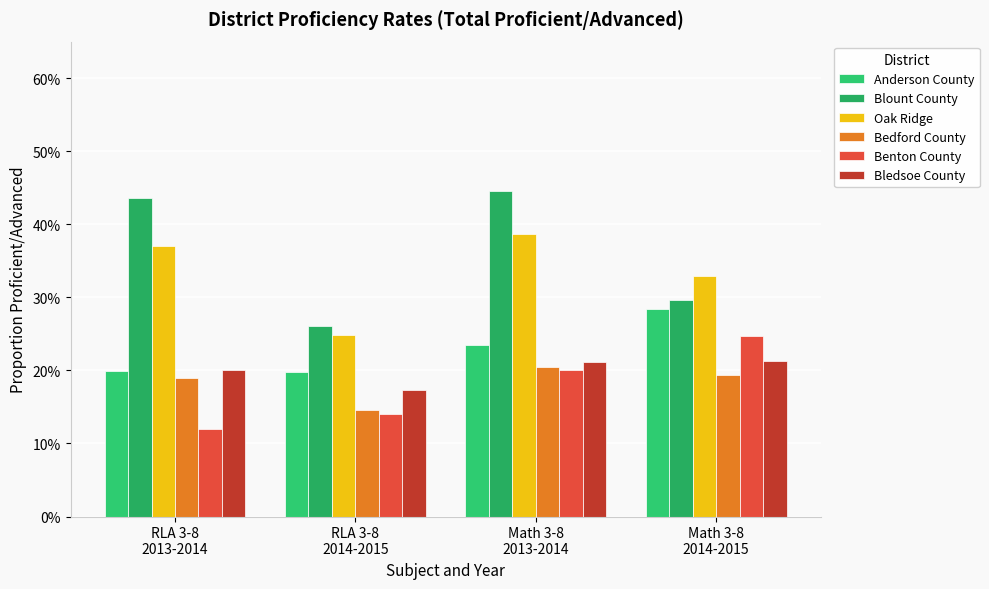

Are the bars horizontal?

No